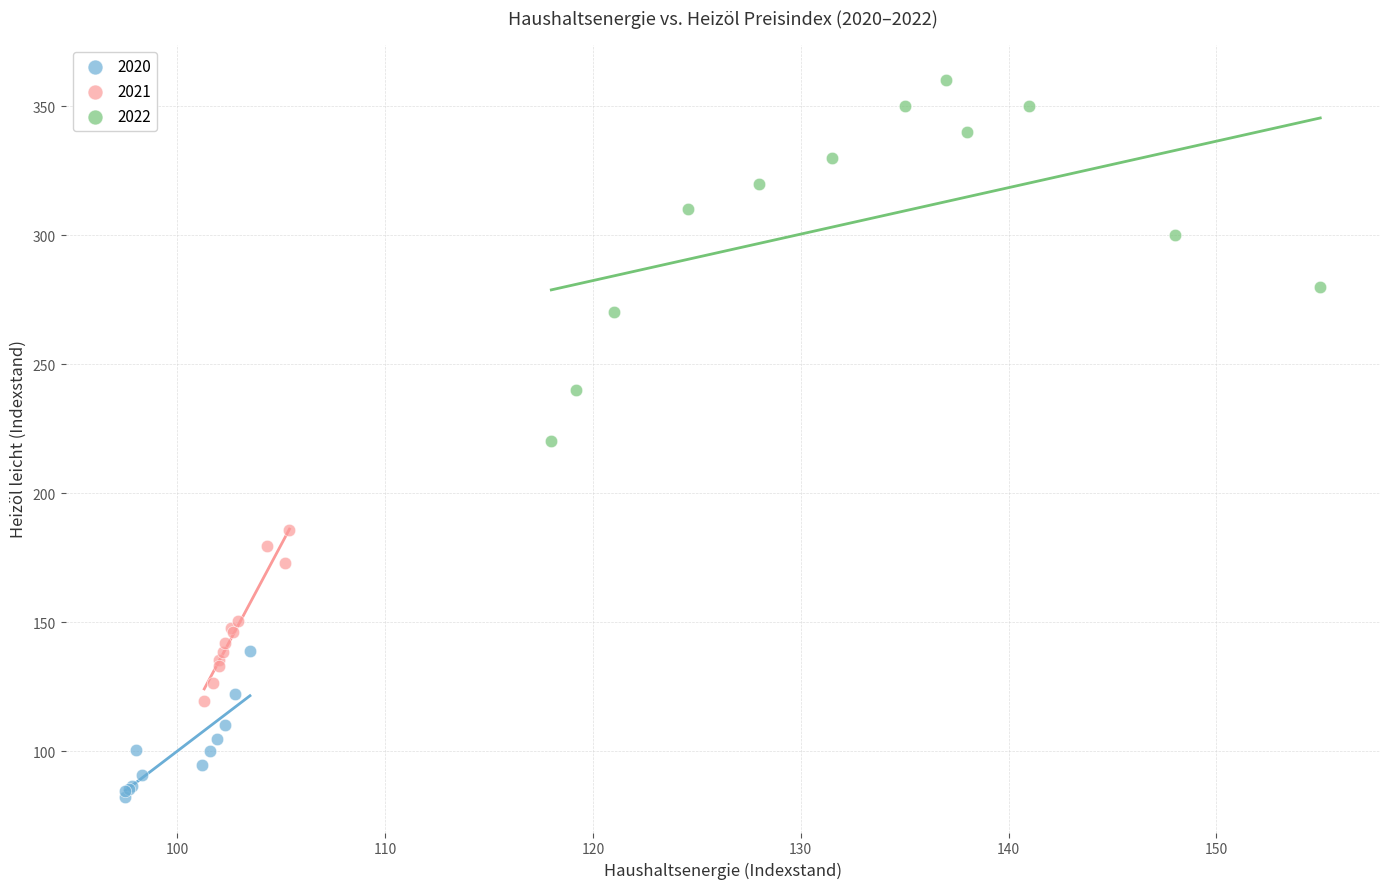

Which series contains the lowest Y value?

2020